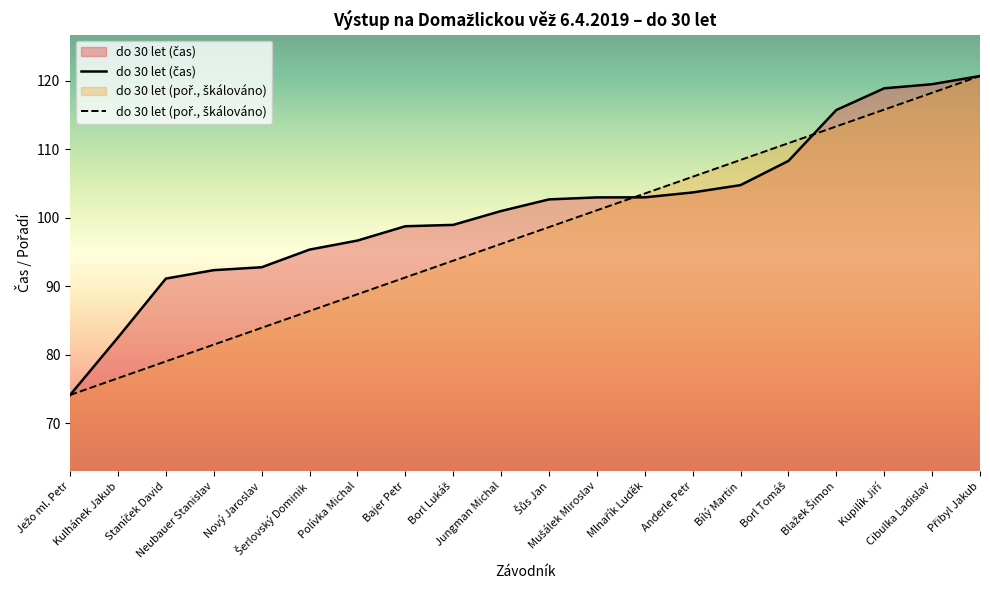

At which label is do 30 let (čas) closest to 97?

Polívka Michal